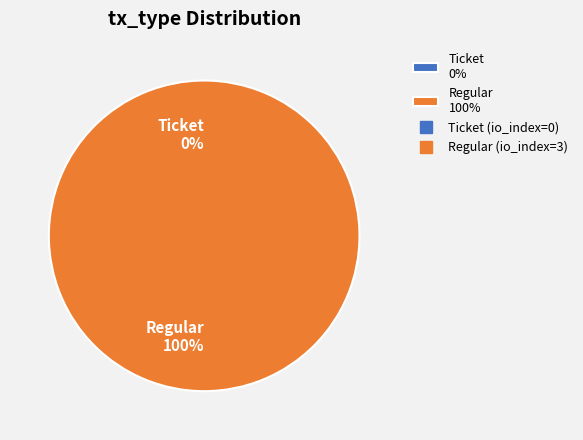

Which slice is the largest?

Regular